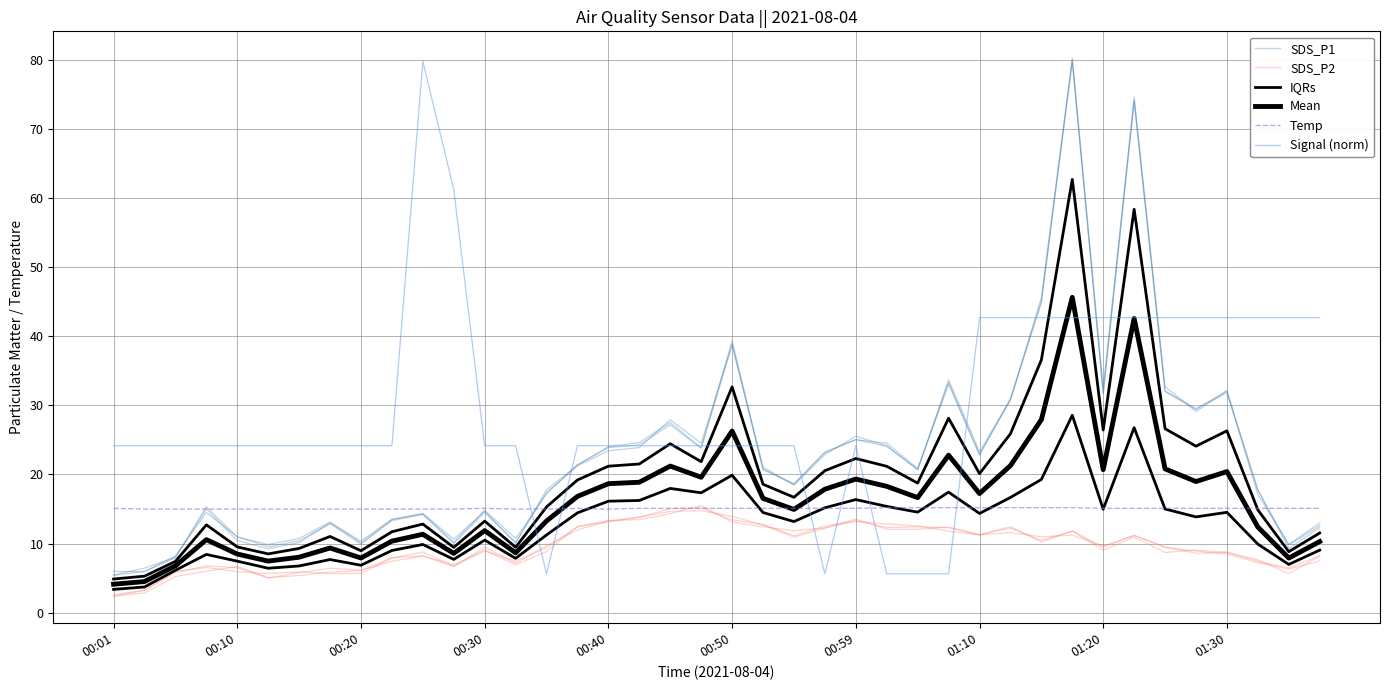

In IQRs, how many points are lower than both neighbors (excluding endpoints)?

11